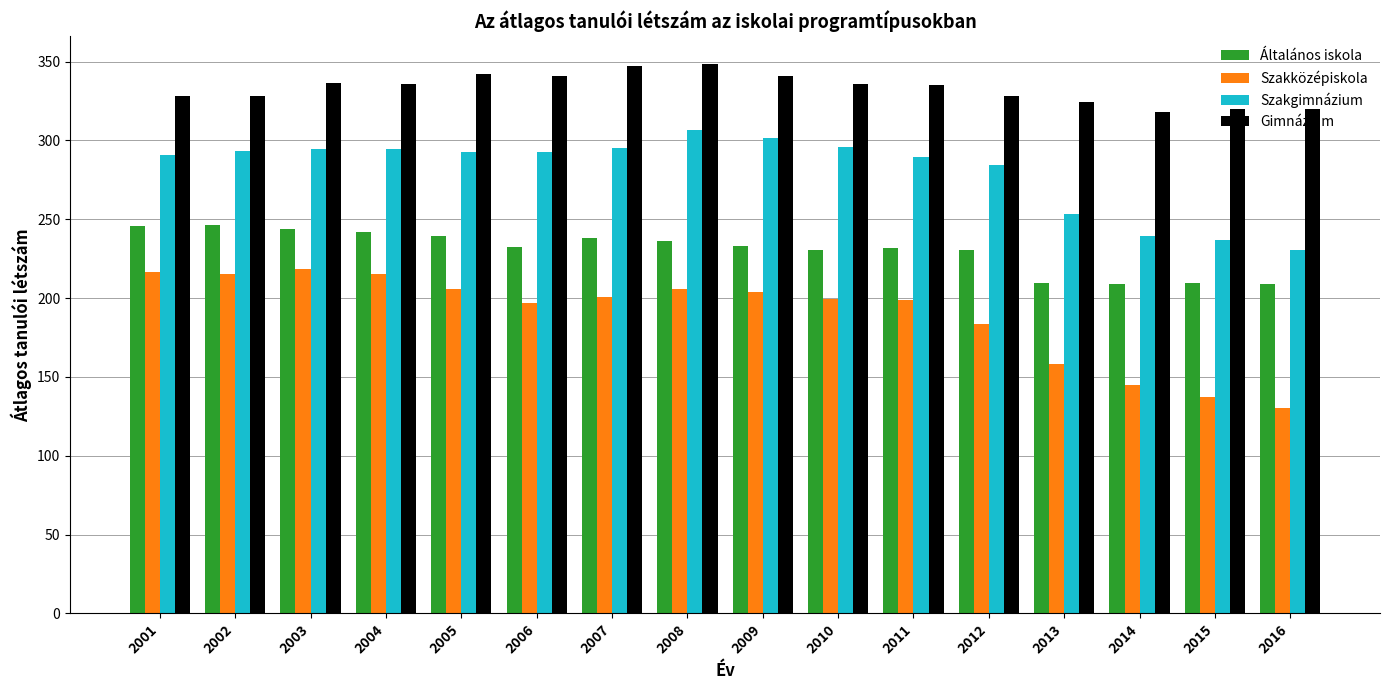

What is the smallest value displayed?

130.5